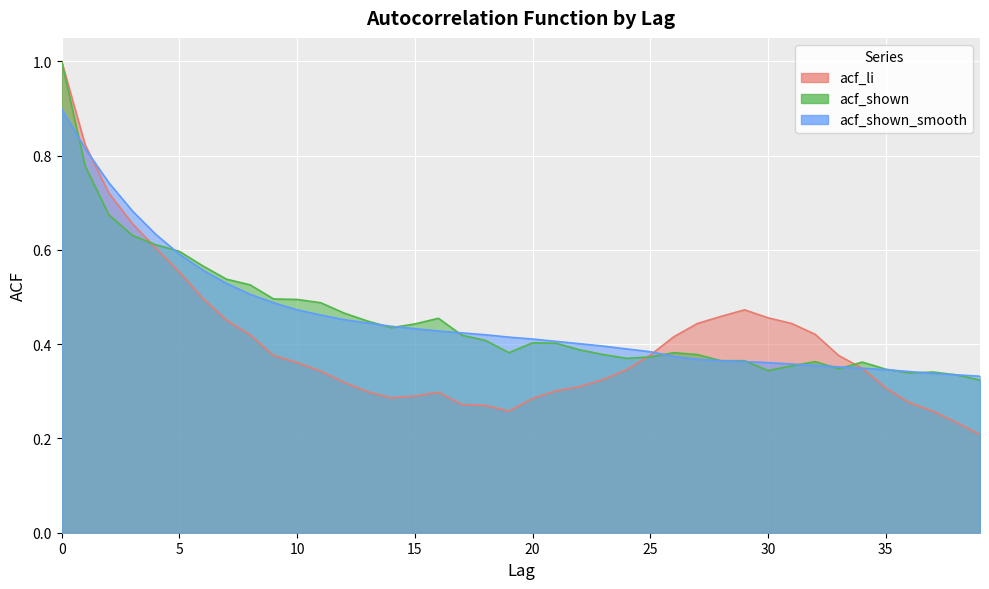

How many times do acf_shown_smooth and acf_shown cross each other?

12